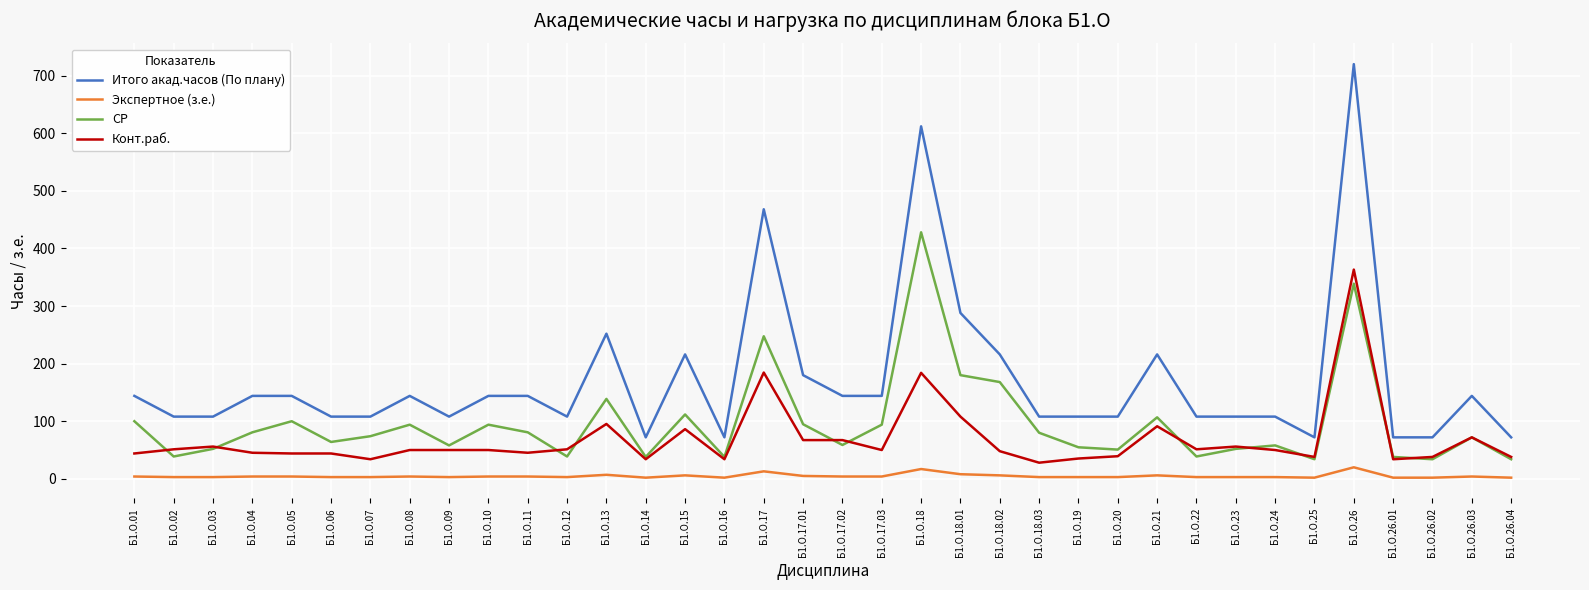

Rank the series by their maximum value, from highest to lowest.

Итого акад.часов (По плану), СР, Конт.раб., Экспертное (з.е.)